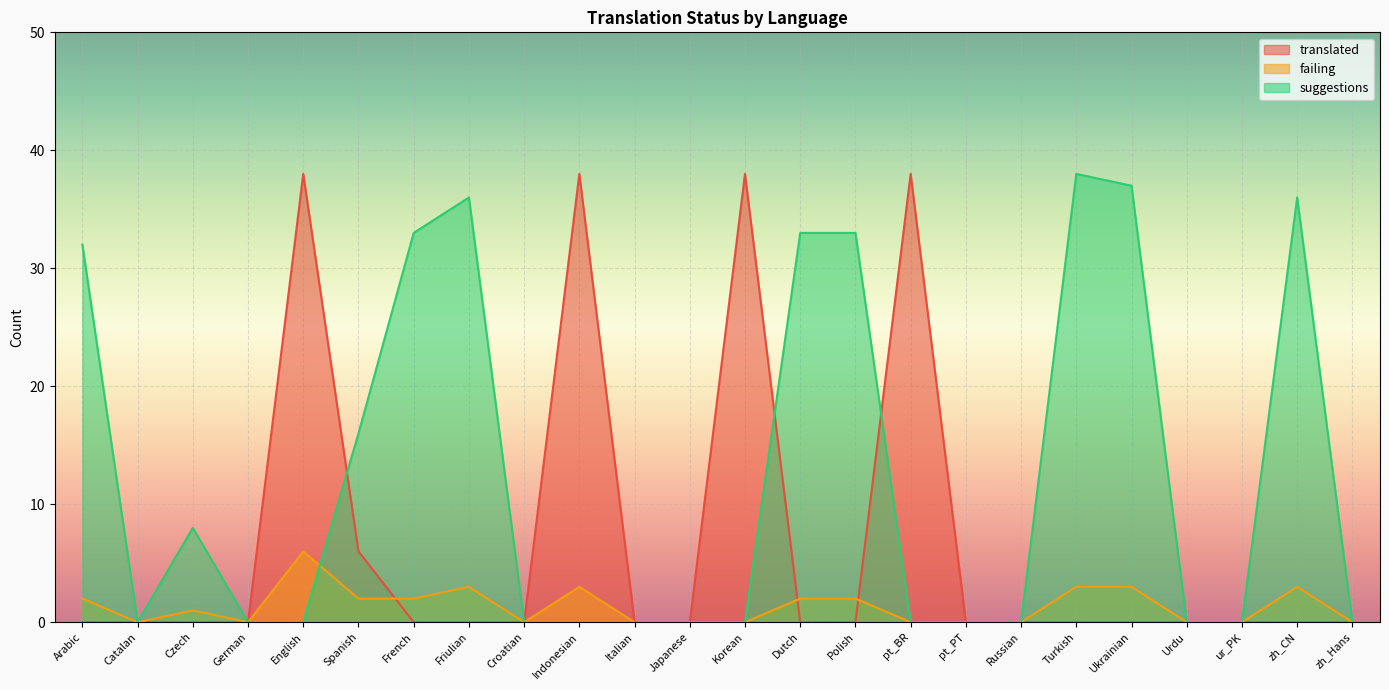

Rank the series by their average value, from lowest to highest.

failing, translated, suggestions